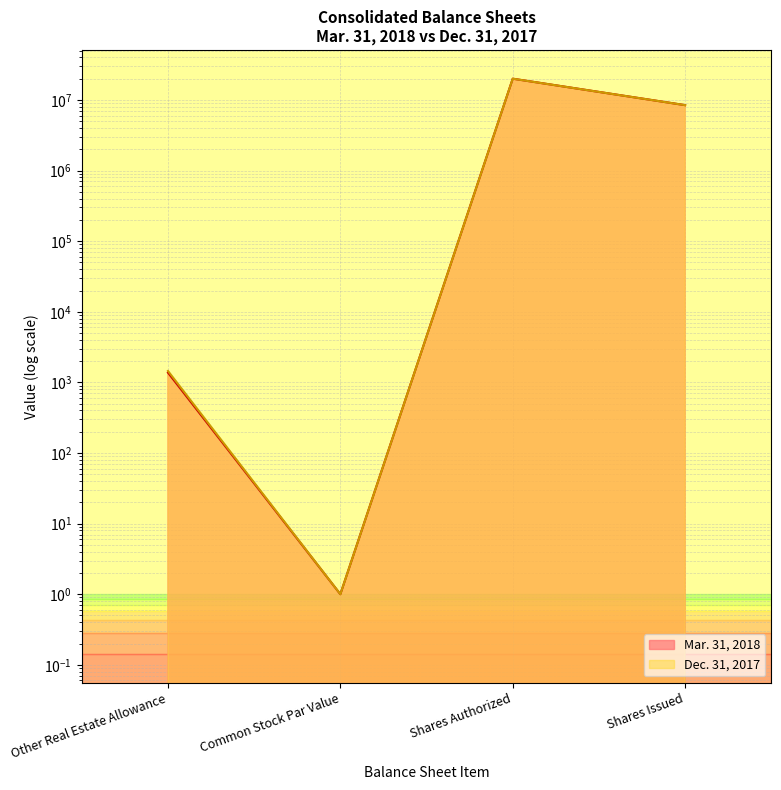

True or false: Dec. 31, 2017 and Mar. 31, 2018 intersect in this chart.

False